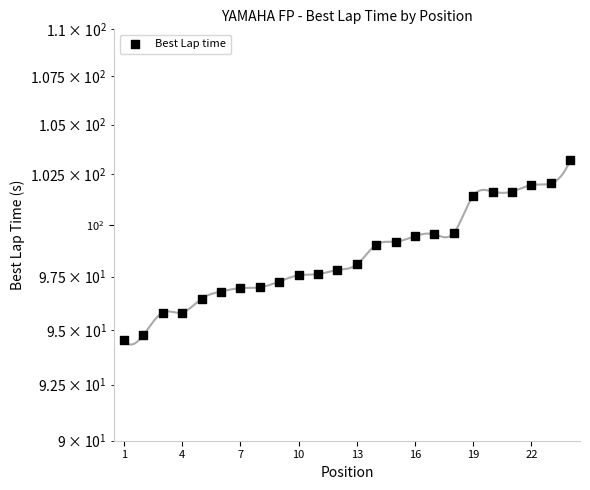

Approximately how many times larger is the value at 7 compared to 19?

0.9